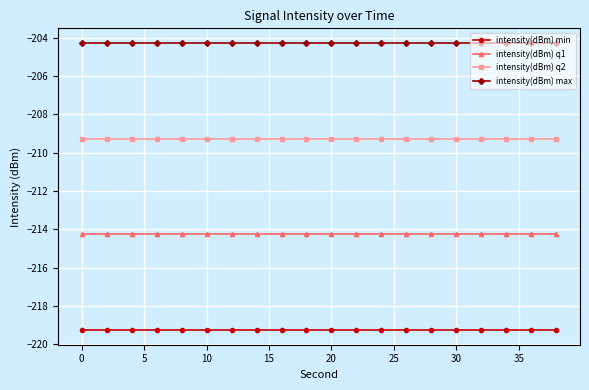

What is the value of the intensity(dBm) q2 point at the 5th from the left?

-209.3